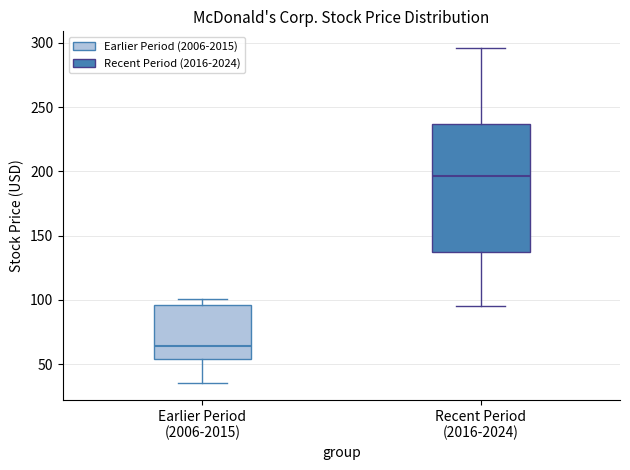

Reading left to right, read every box against the y-axis: the position of its median line, the range the box covers, and the ends of its whiskers. The values are not printed on the chart, so give them approximately, as read against the axis.

Earlier Period (2006-2015): median 65, box 55 to 95, whiskers 35 to 100
Recent Period (2016-2024): median 195, box 140 to 235, whiskers 95 to 295